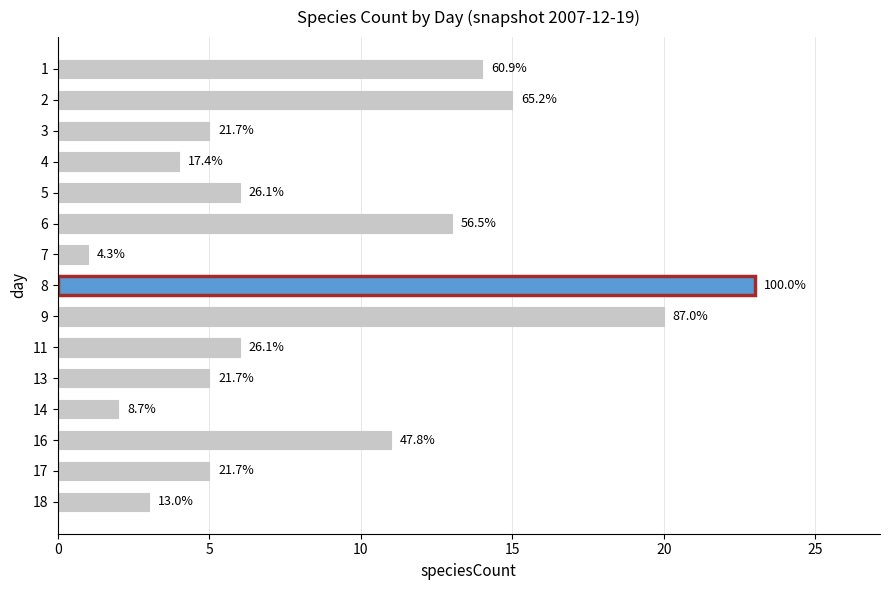

How many bars are there in total?

15